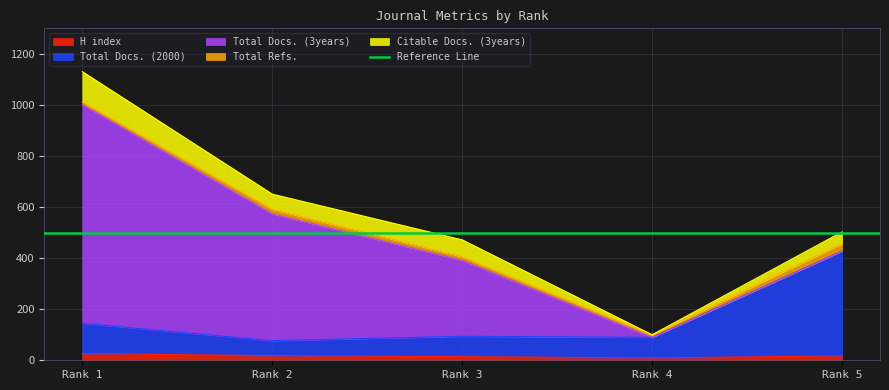

Is it true that Citable Docs. (3years) equals 102 at Rank 2?

False